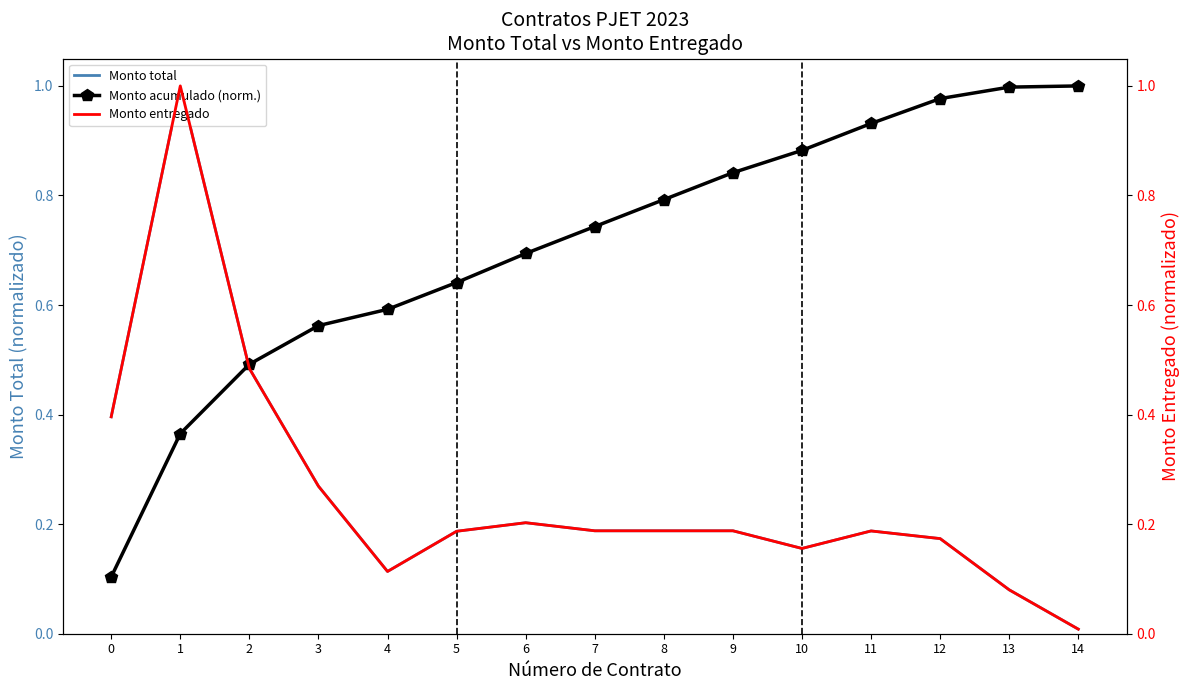

What are all the series names shown in the legend?

Monto total, Monto acumulado (norm.), Monto entregado